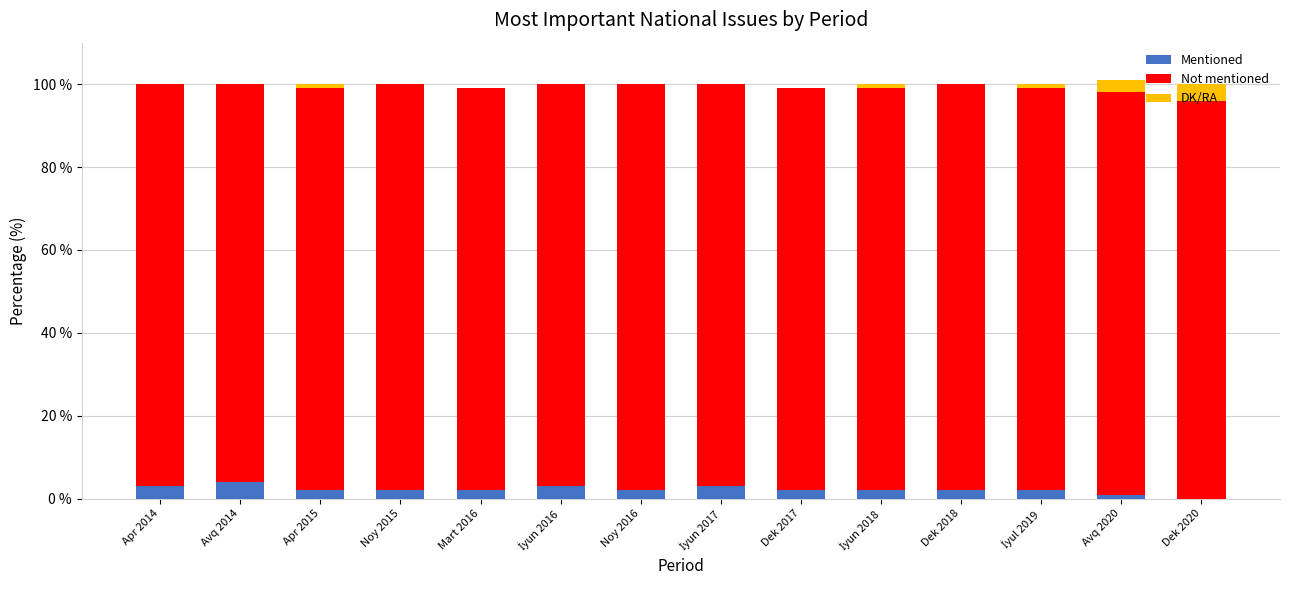

Is it true that Mentioned equals 2 at Dek 2017?

True